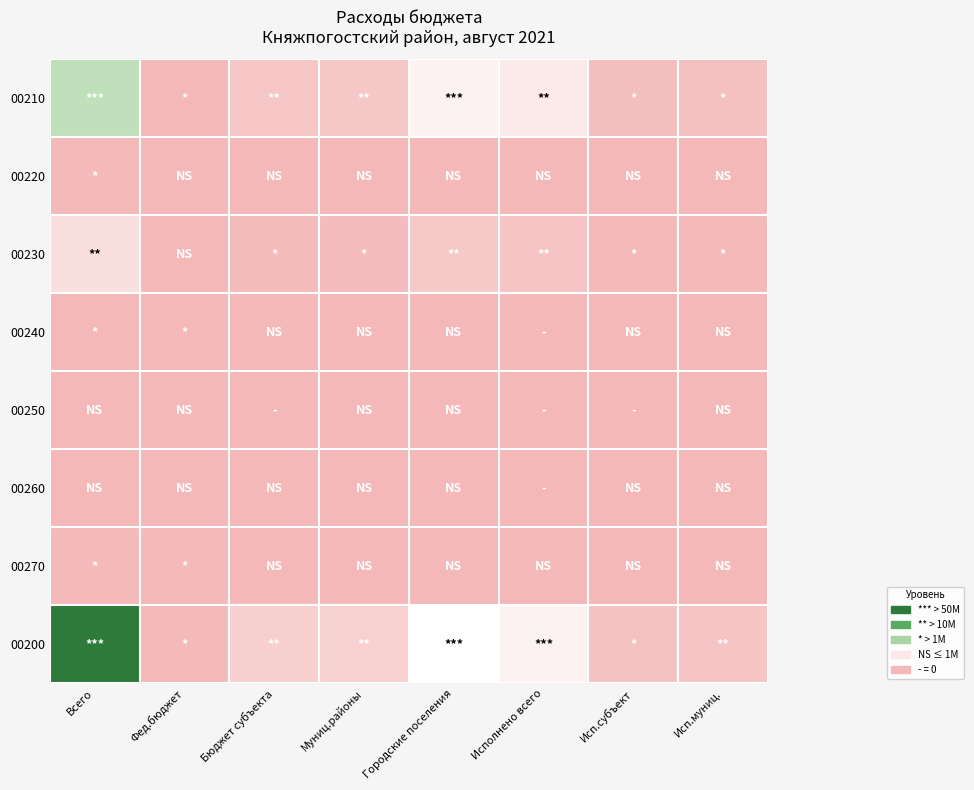

What is the greatest value displayed?

158584912.0